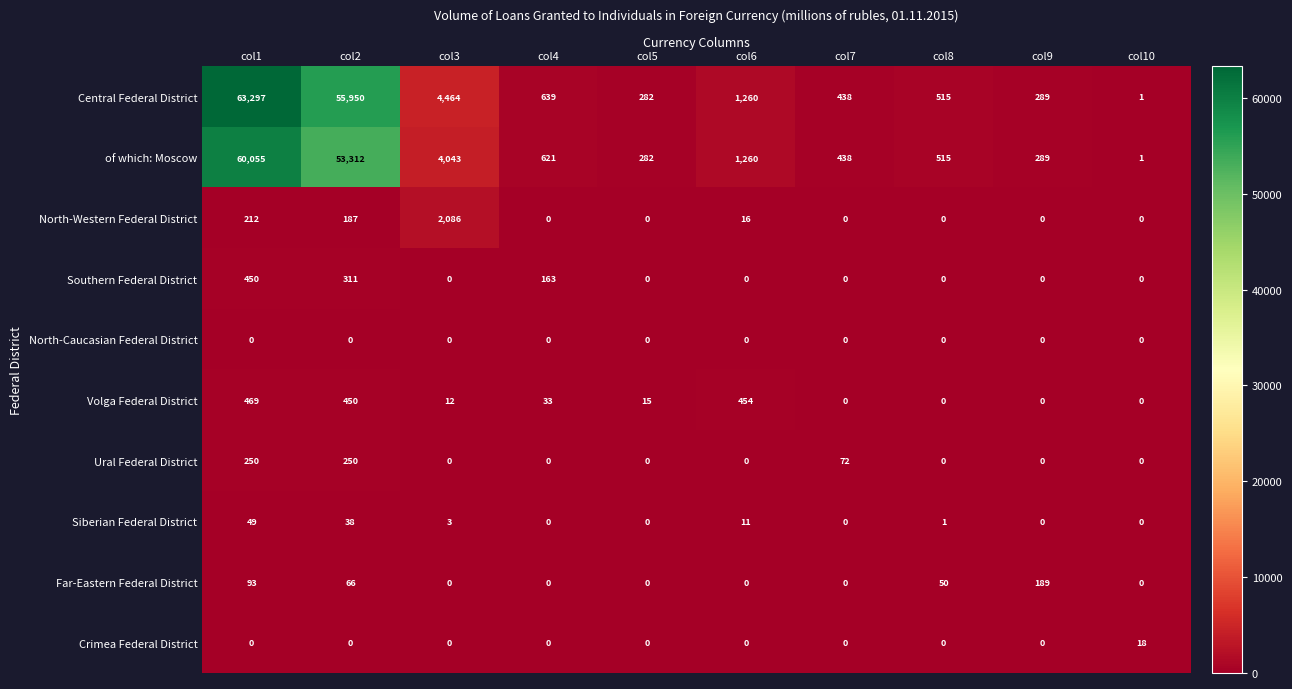

Which series has the largest range (max minus min)?

Central Federal District